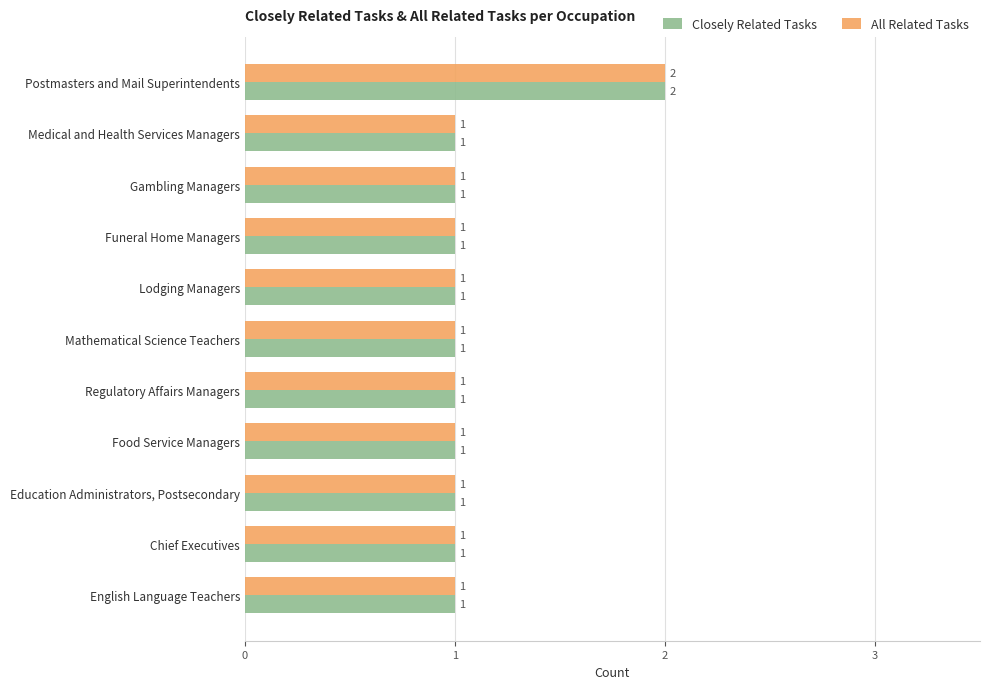

True or false: Closely Related Tasks has a value of 1 at Chief Executives.

True